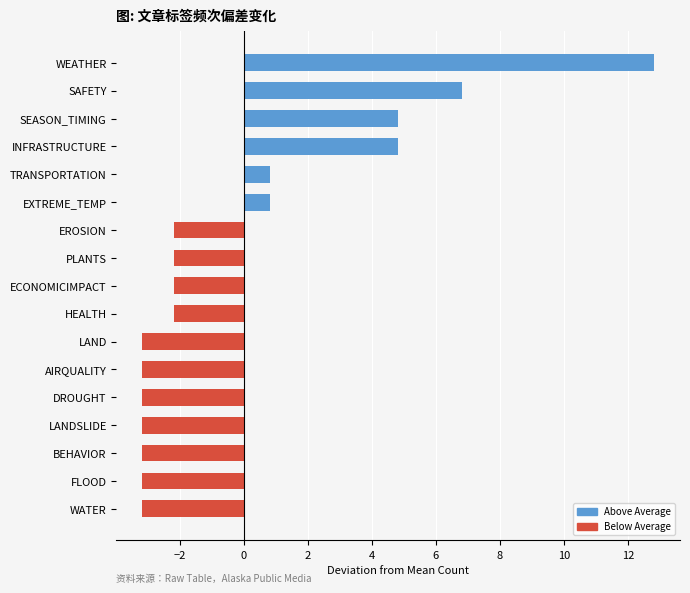

How many values are below -2?

11